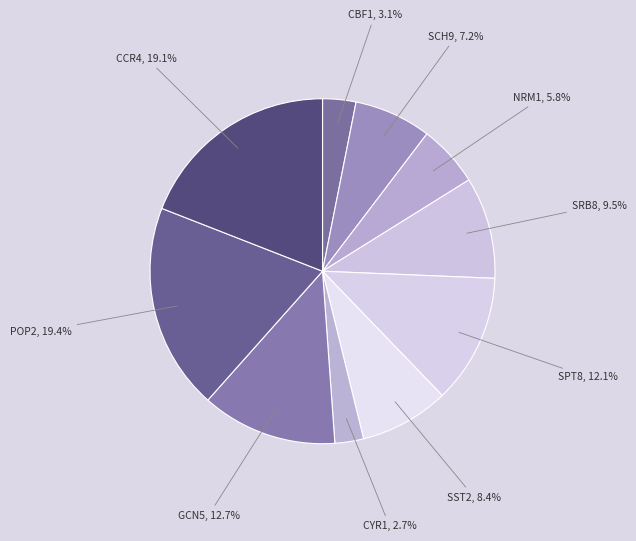

What portion of the pie excludes SST2?

91.6%